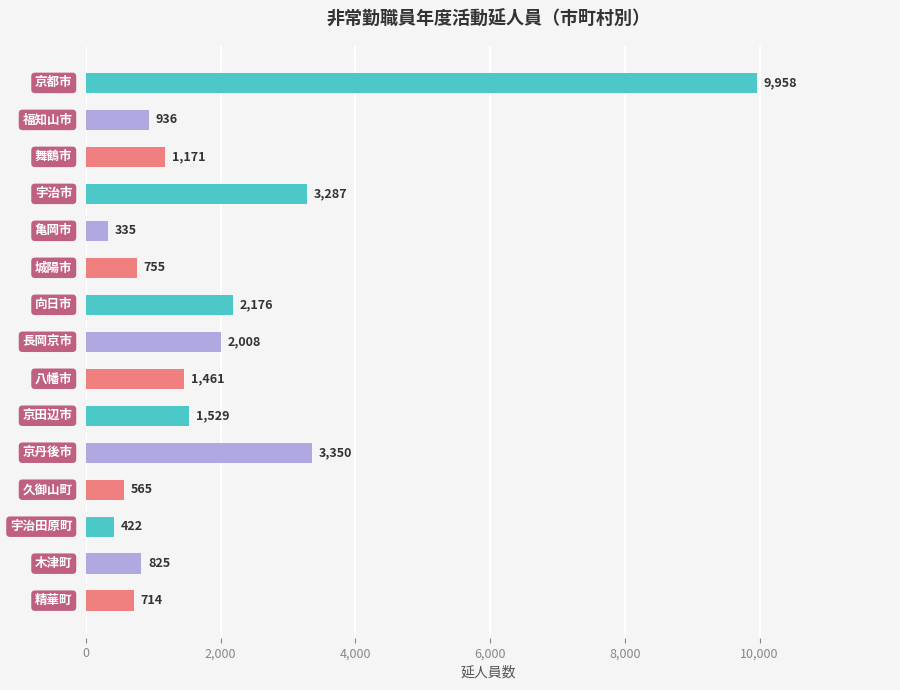

What is the difference between the maximum and minimum values?

9623